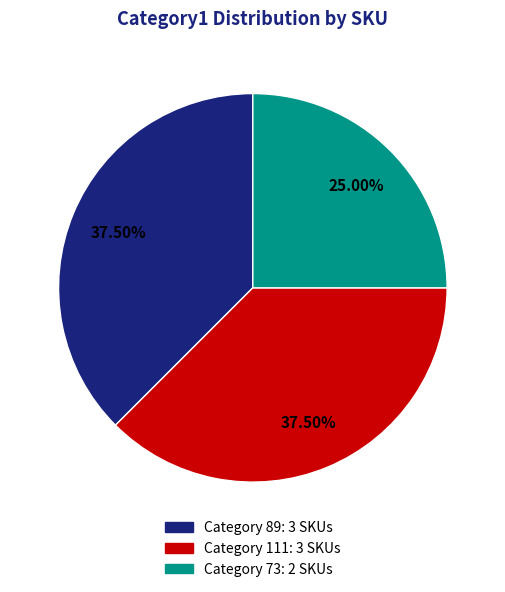

Does any single category account for the majority?

No